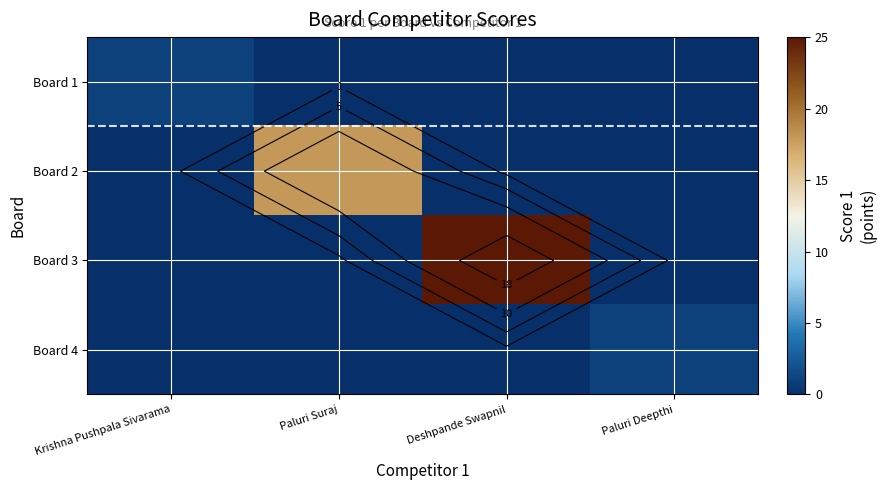

Rank the series by their maximum value, from highest to lowest.

Board 3, Board 2, Board 1, Board 4